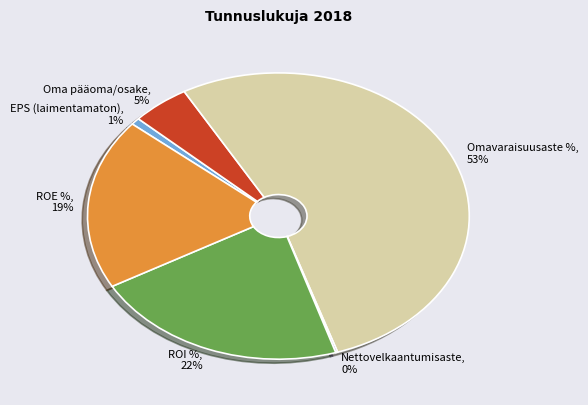

To the nearest percent, what portion does ROI % represent?

22%